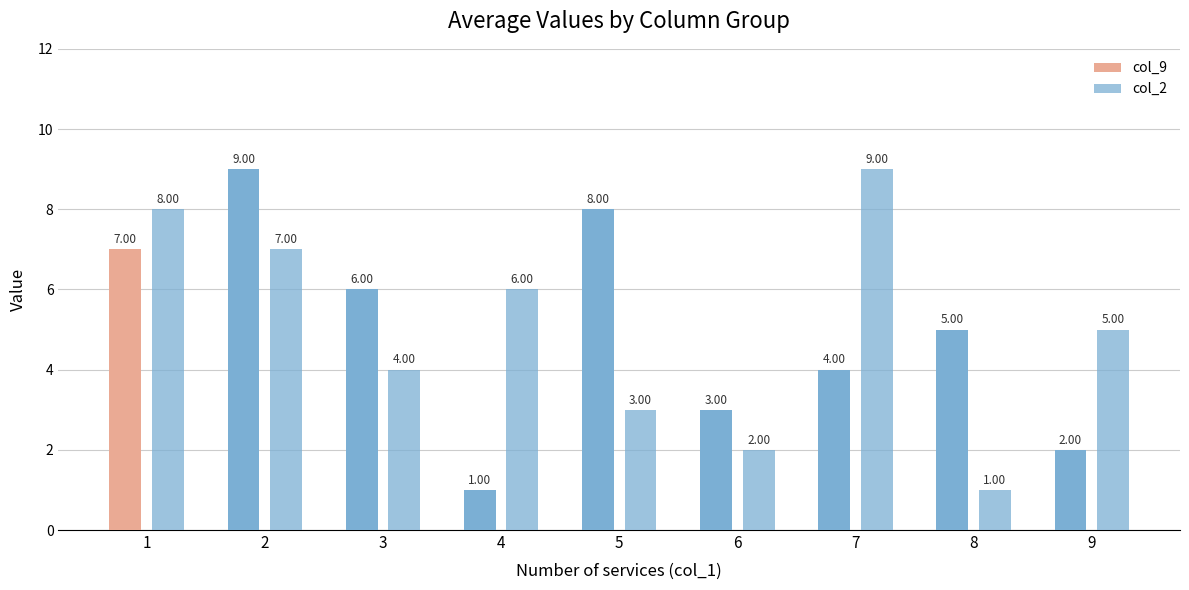

Does the chart contain any negative values?

No